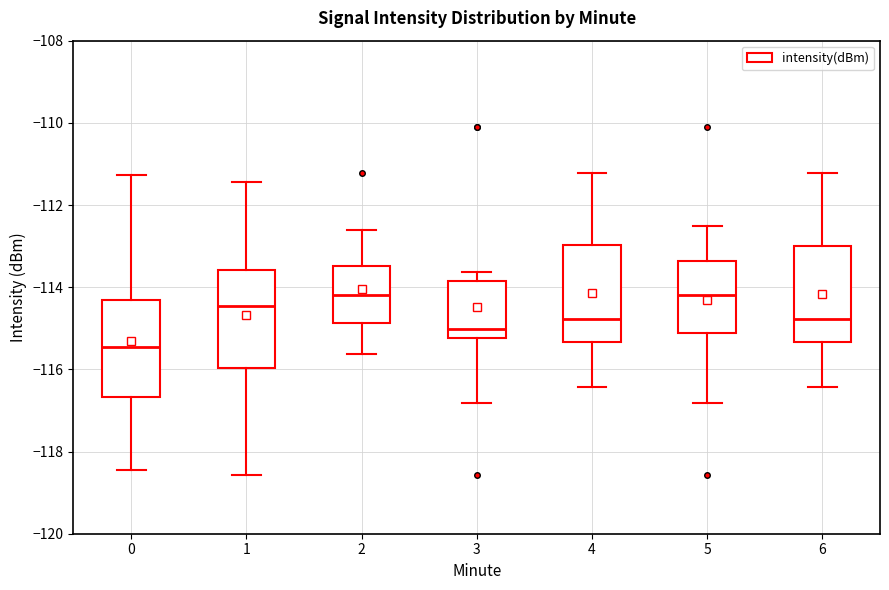

Reading left to right, transcribe this box plot: for each box, give where its median line is, the range the box spans, and where its two whiskers end, as read against the y-axis. The values are not printed on the chart, so give them approximately, as read against the axis.

0: median -115.4, box -116.6 to -114.4, whiskers -118.4 to -111.2
1: median -114.4, box -116.0 to -113.6, whiskers -118.6 to -111.4
2: median -114.2, box -114.8 to -113.4, whiskers -115.6 to -112.6
3: median -115.0, box -115.2 to -113.8, whiskers -116.8 to -113.6
4: median -114.8, box -115.4 to -113.0, whiskers -116.4 to -111.2
5: median -114.2, box -115.2 to -113.4, whiskers -116.8 to -112.6
6: median -114.8, box -115.4 to -113.0, whiskers -116.4 to -111.2